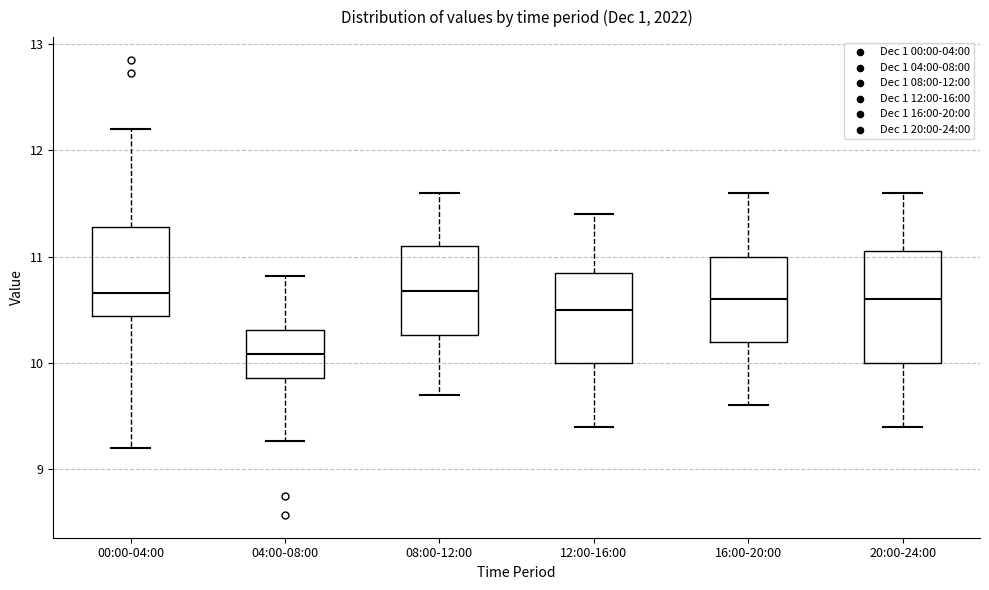

Where is the upper edge of the box for 20:00-24:00 on the y-axis? The values are not printed on the chart, so give them approximately, as read against the axis.

11.1